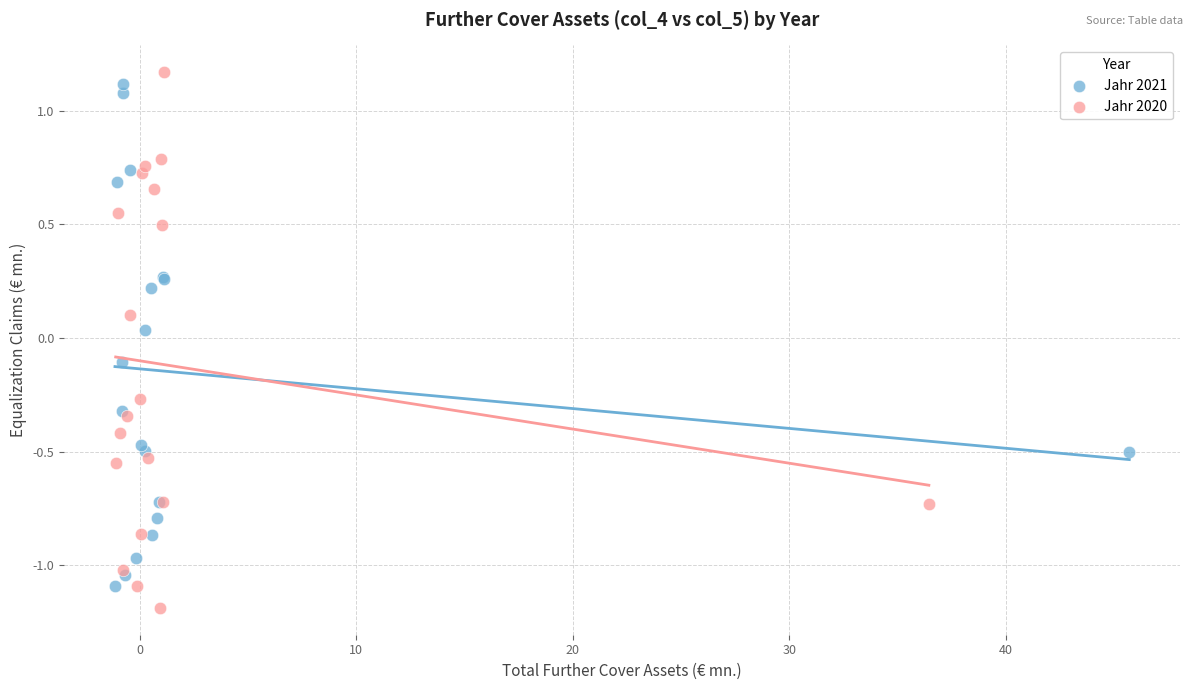

Which series reaches the maximum Y coordinate?

Jahr 2020